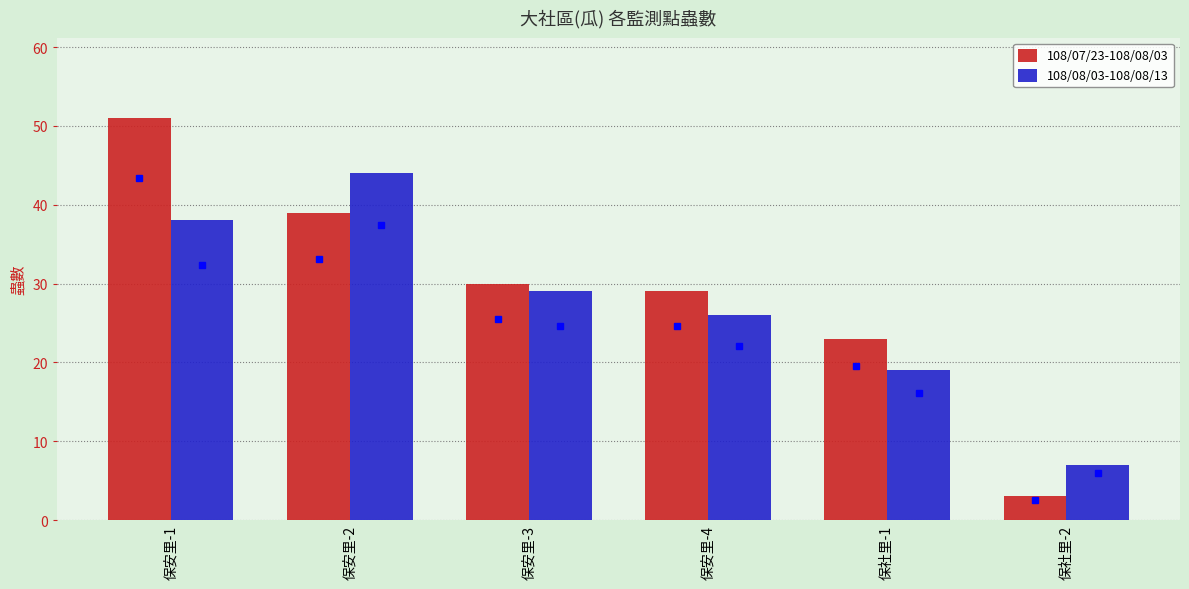

What is the label of the 3rd bar from the right?

保安里-4